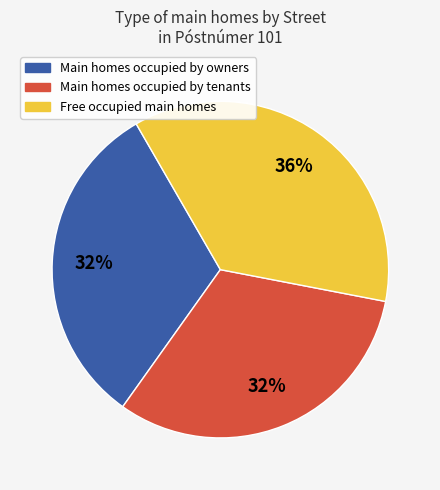

To the nearest percent, what is the average slice percentage?

33%